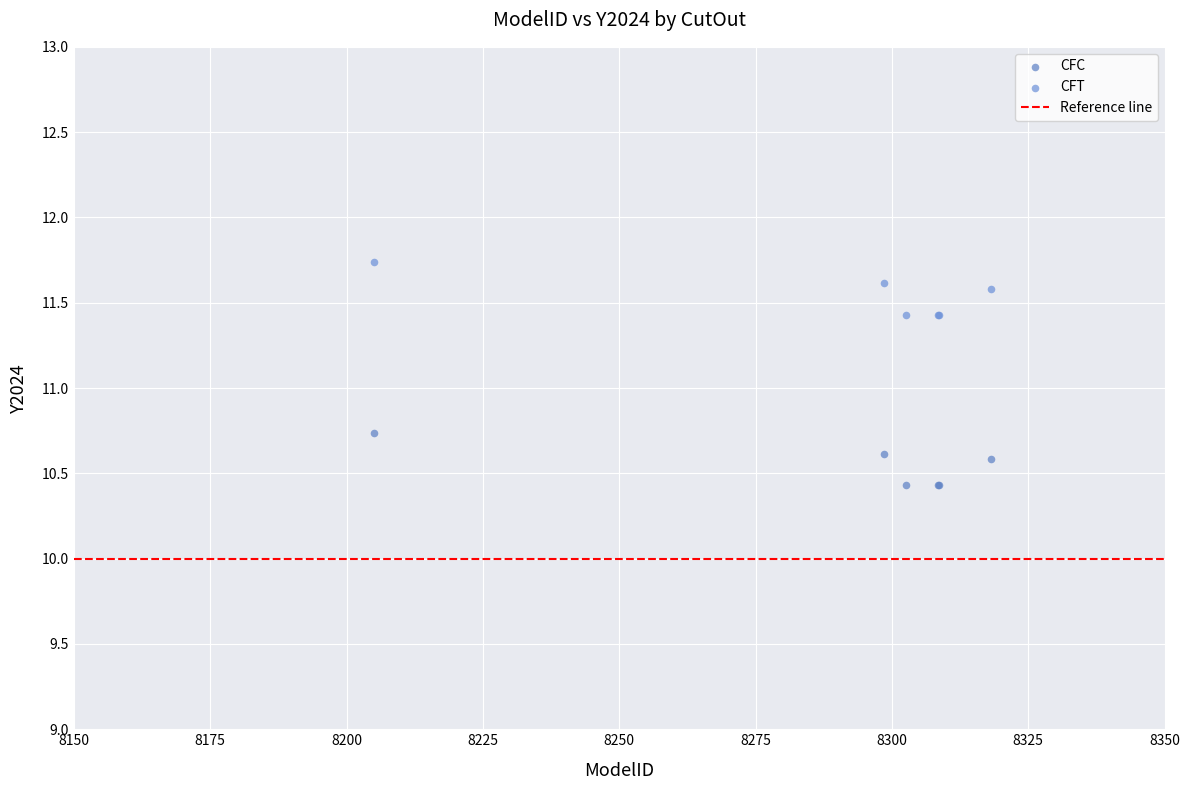

Which series reaches the maximum Y coordinate?

CFT